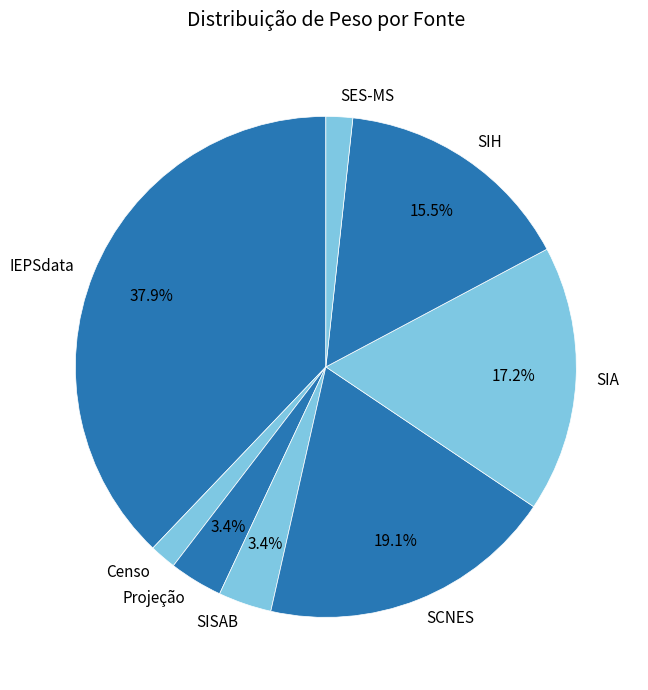

To the nearest percent, what is the difference between the largest and smallest slice percentages?

36%